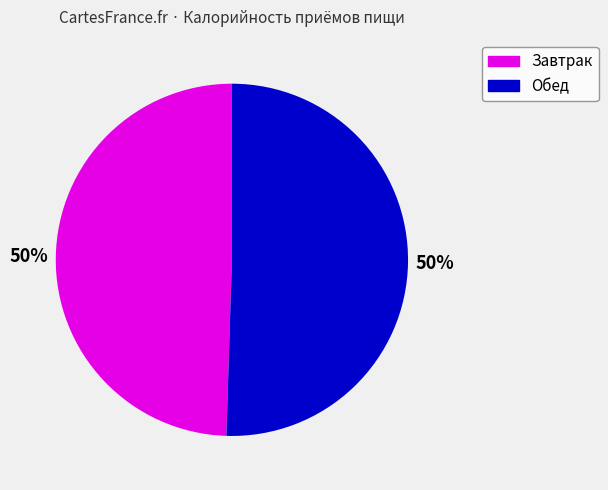

Do Завтрак and Обед together represent more than half of the pie?

Yes